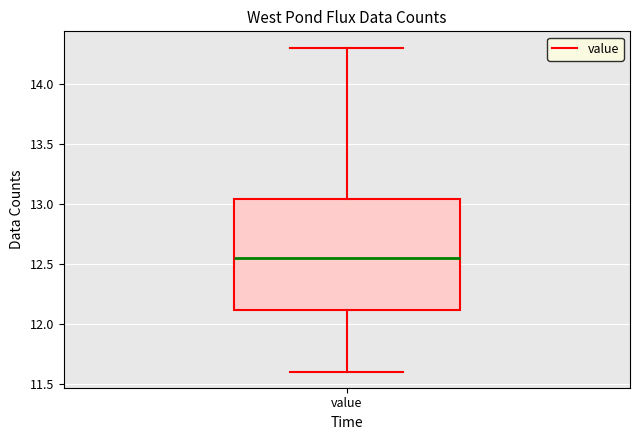

Where does the upper whisker of the box for value end on the y-axis? The values are not printed on the chart, so give them approximately, as read against the axis.

14.30